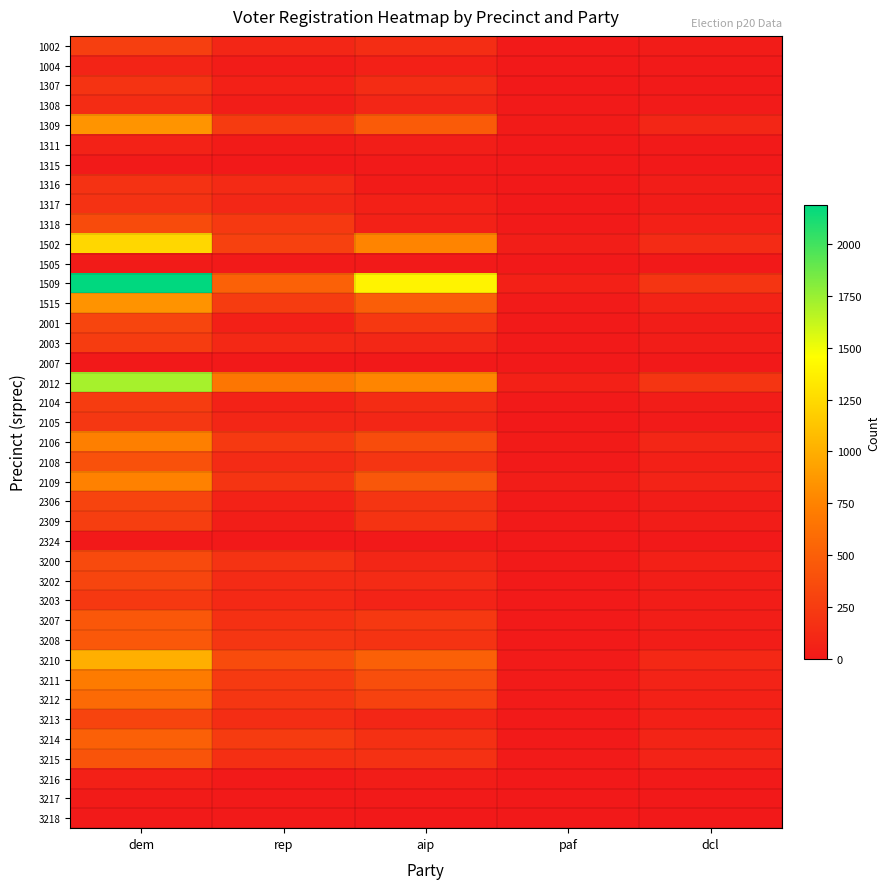

Between aip and dem, which is larger?

dem